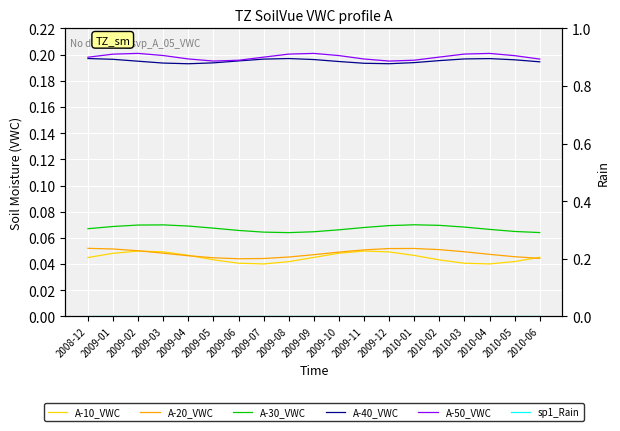

Which category has the lowest value in the A-50_VWC series?

2009-12